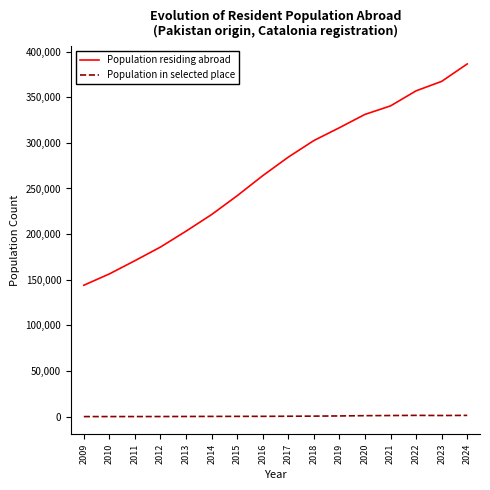

What is the spread (max minus min) of values at 2017?

283911